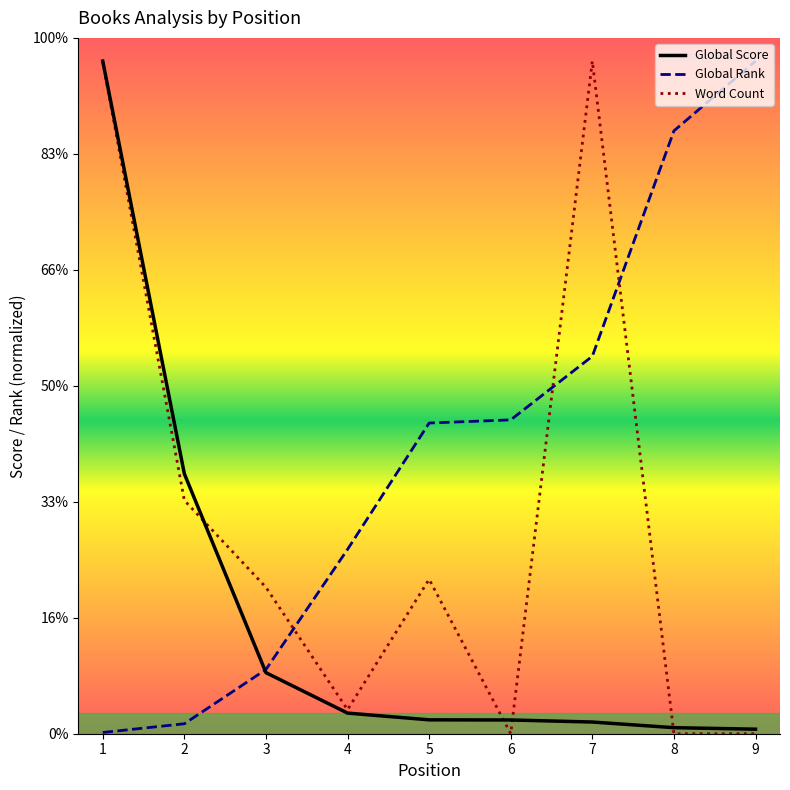

True or false: Word Count has more than 0 interior local peaks.

True